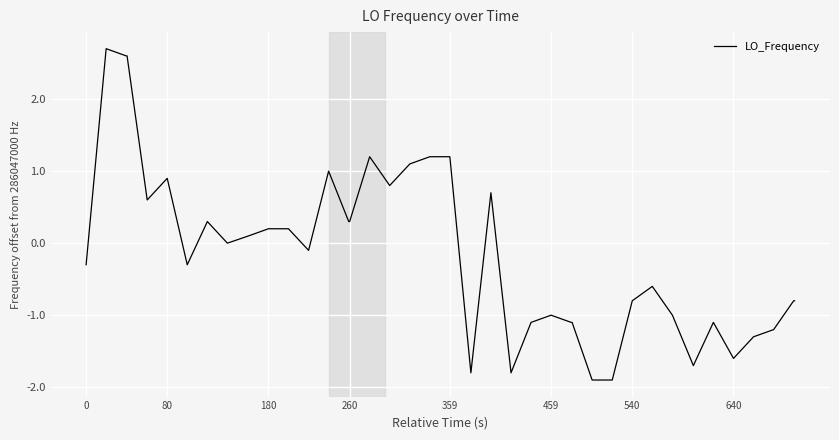

What is the greatest value displayed?

2.7